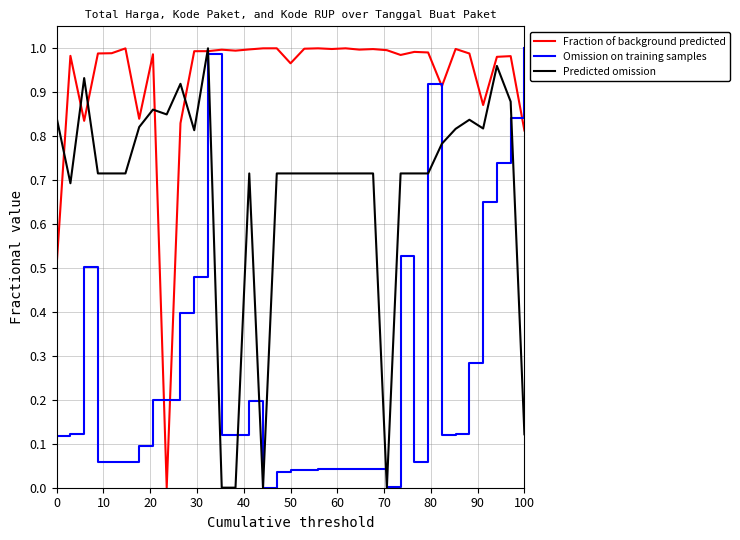

List the series in order of their overall mean, lowest first.

Omission on training samples, Predicted omission, Fraction of background predicted